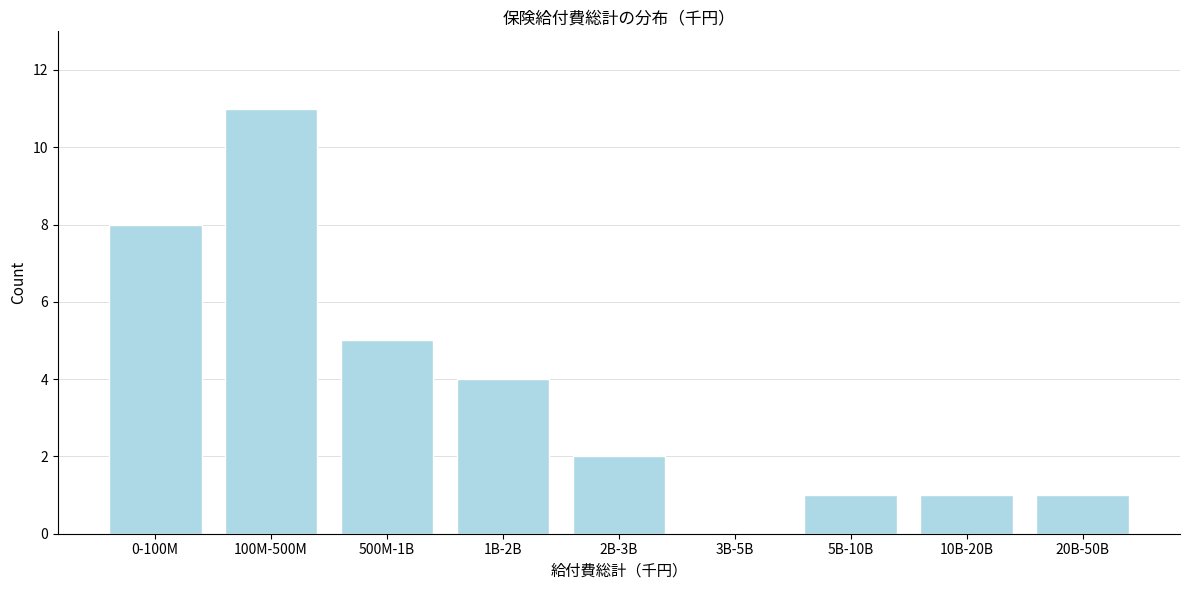

Reading left to right, transcribe all the data shown in this chart.

0-100M=8	100M-500M=11	500M-1B=5	1B-2B=4	2B-3B=2	3B-5B=0	5B-10B=1	10B-20B=1	20B-50B=1